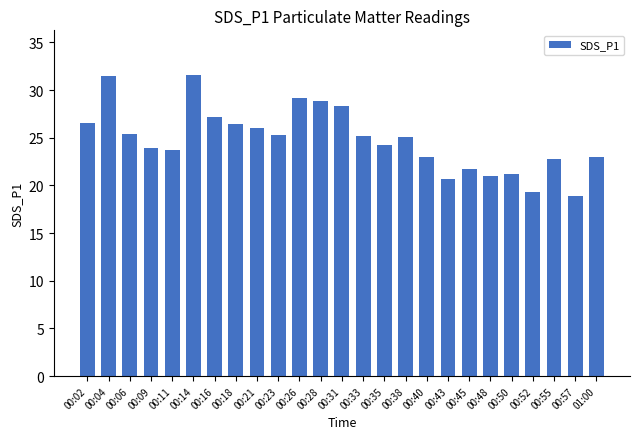

Does the chart contain any negative values?

No